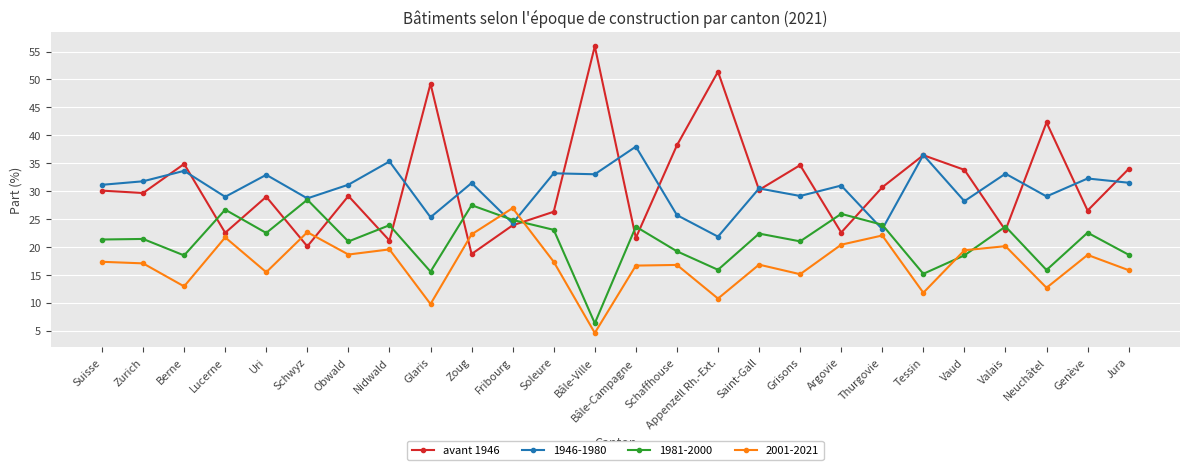

Which label corresponds to the smallest value in the chart?

Bâle-Ville